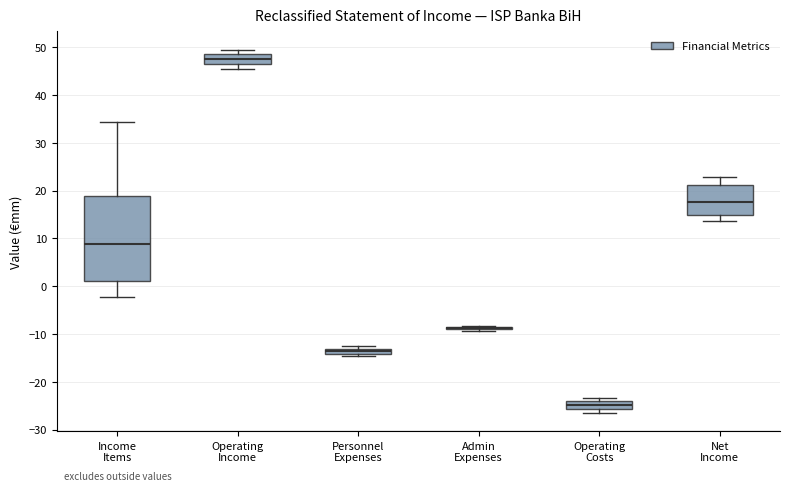

Which box is the tallest, from its lower edge to its upper edge?

Income Items